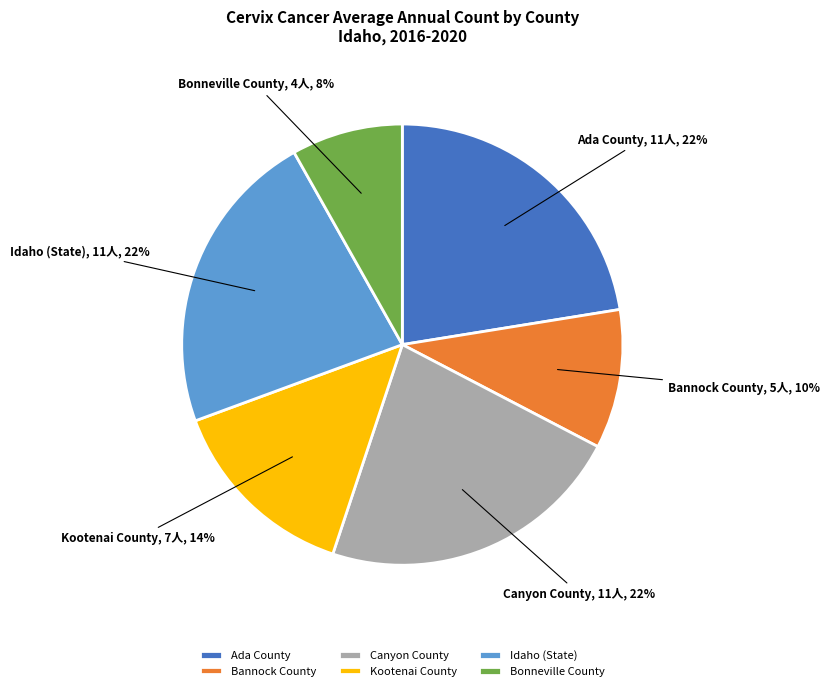

How many slices are in this pie chart?

6